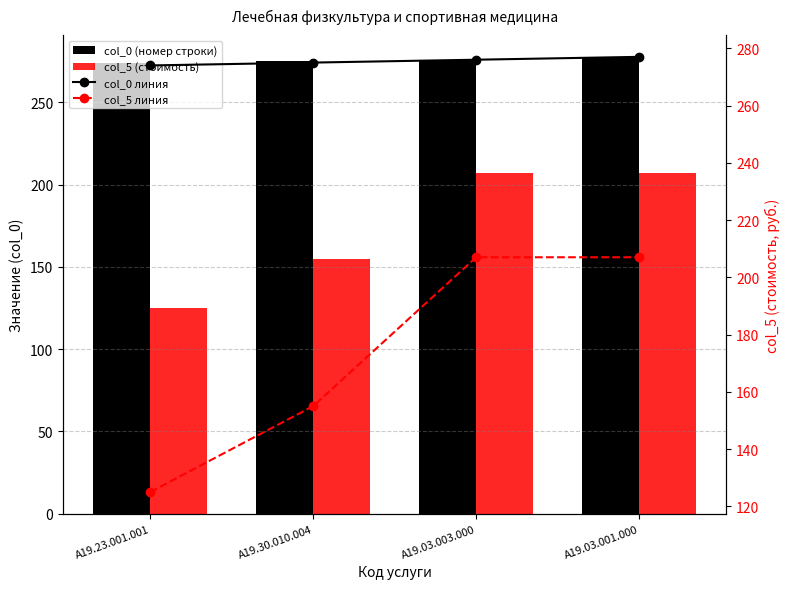

What is the difference between the second highest and second lowest values in the col_5 (стоимость) series?

52